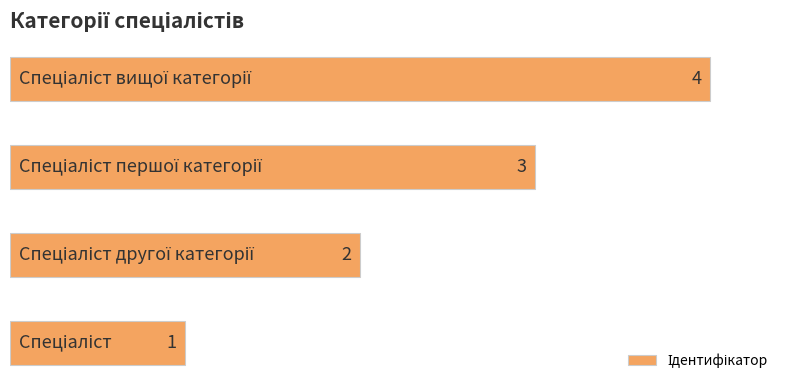

How many values are between 2 and 4?

3